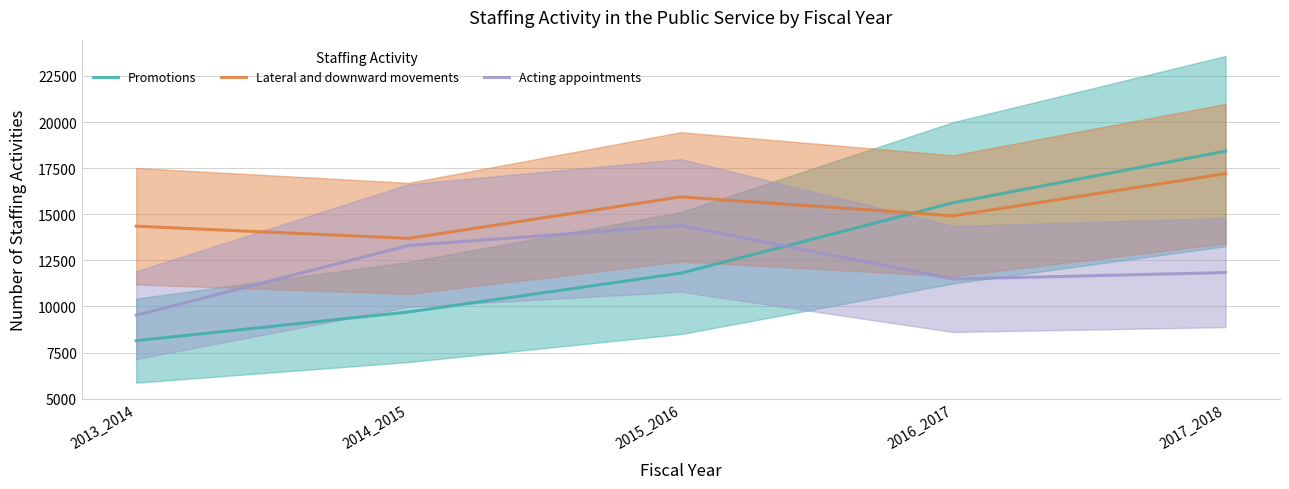

List the series in order of their overall mean, highest first.

Lateral and downward movements, Promotions, Acting appointments